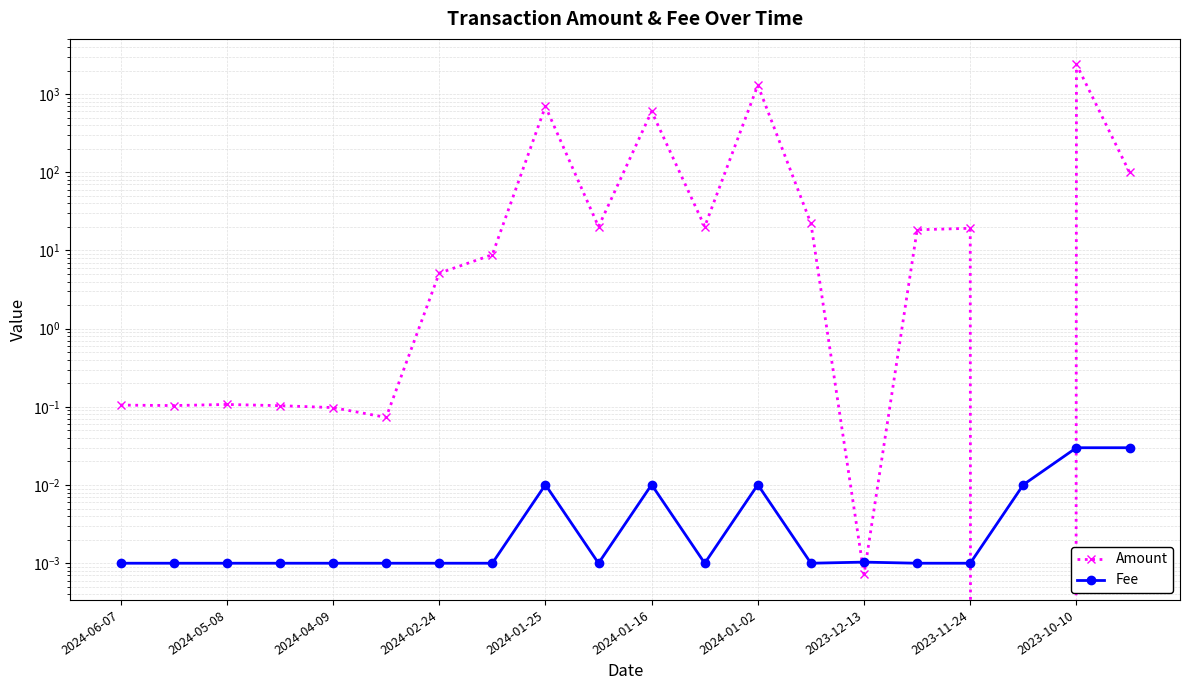

What is the difference between the highest and lowest values at 2024-01-02?

1300.0